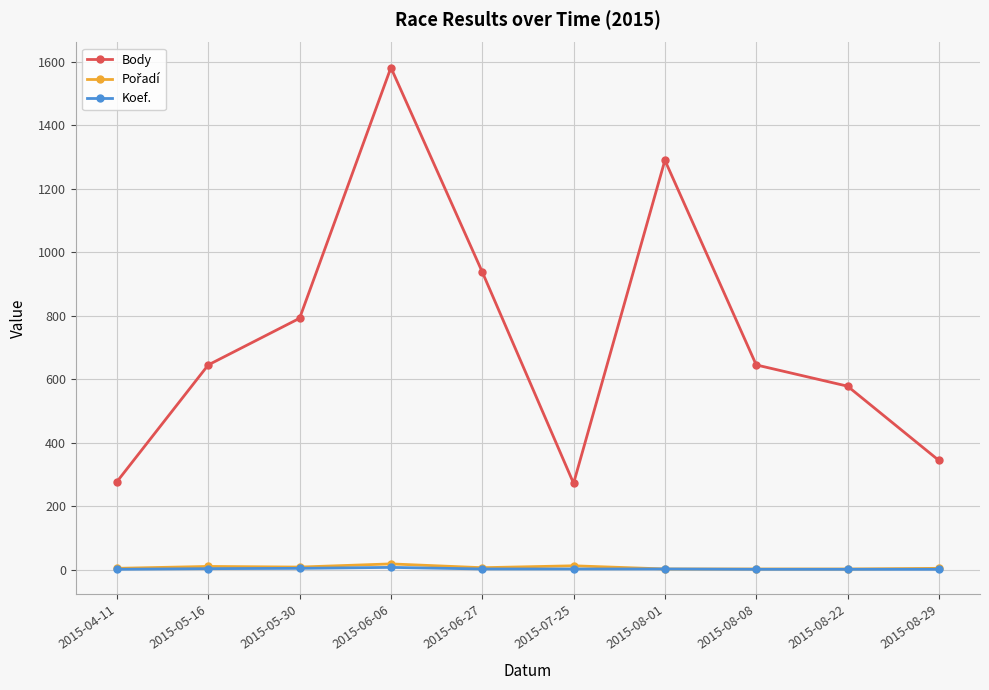

True or false: Body has more than 2 interior local peaks.

False